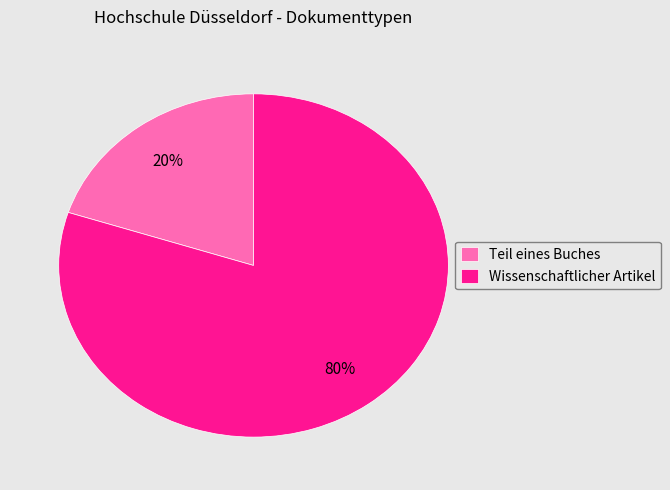

How many segments does this pie chart have?

2